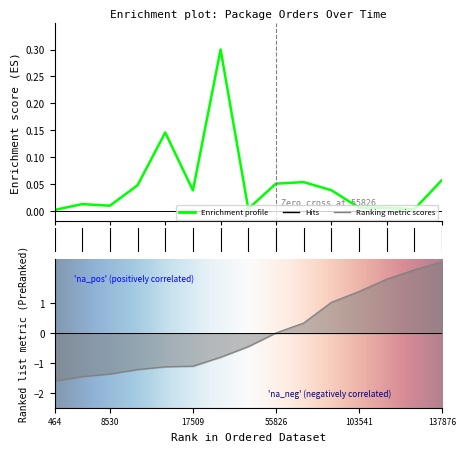

What is the label of the 4th point from the right?

11